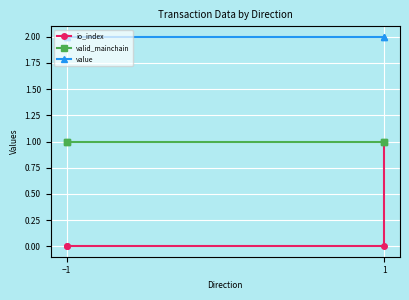

List the series in order of their peak value, lowest first.

io_index, valid_mainchain, value